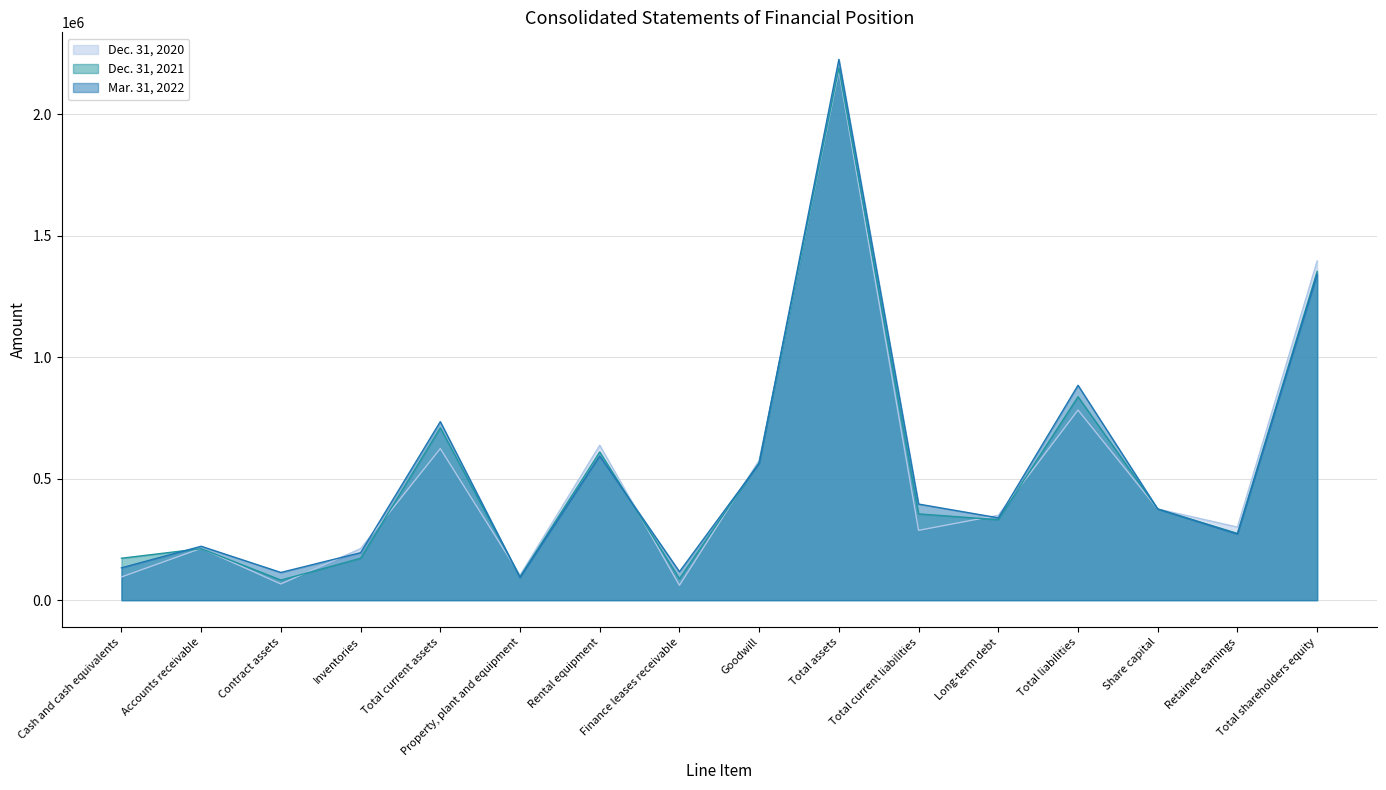

Between which two adjacent categories do Dec. 31, 2021 and Mar. 31, 2022 first intersect?

Cash and cash equivalents and Accounts receivable